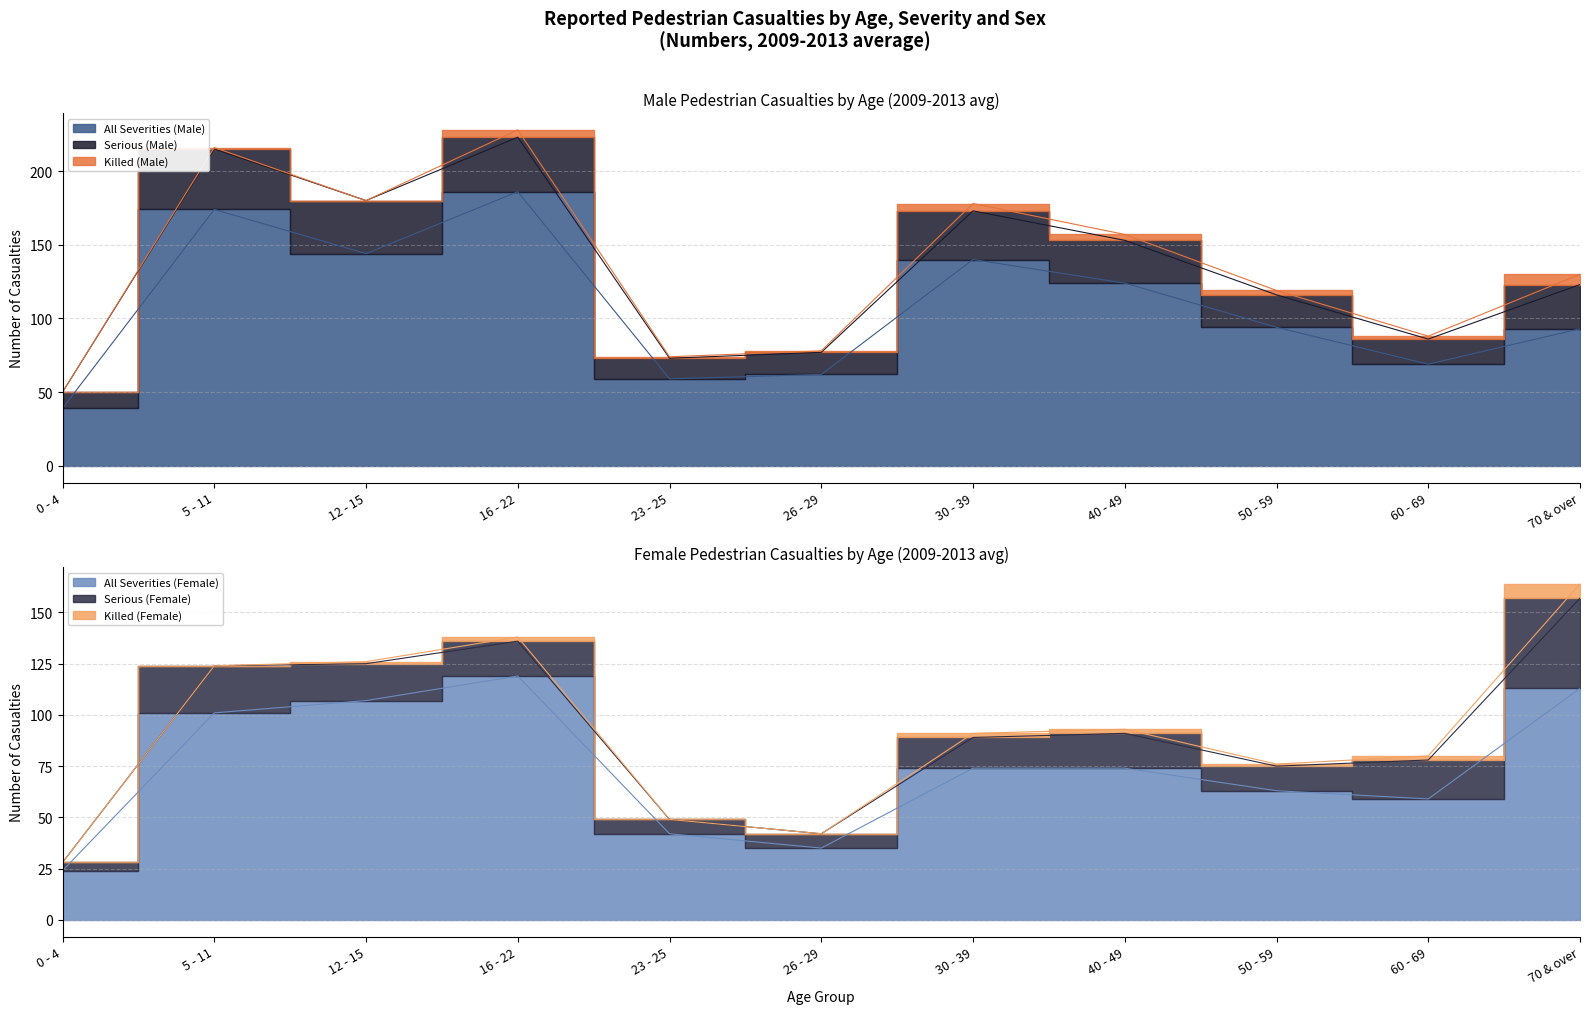

True or false: All Severities (Female) and Killed (Female) cross at least once.

False